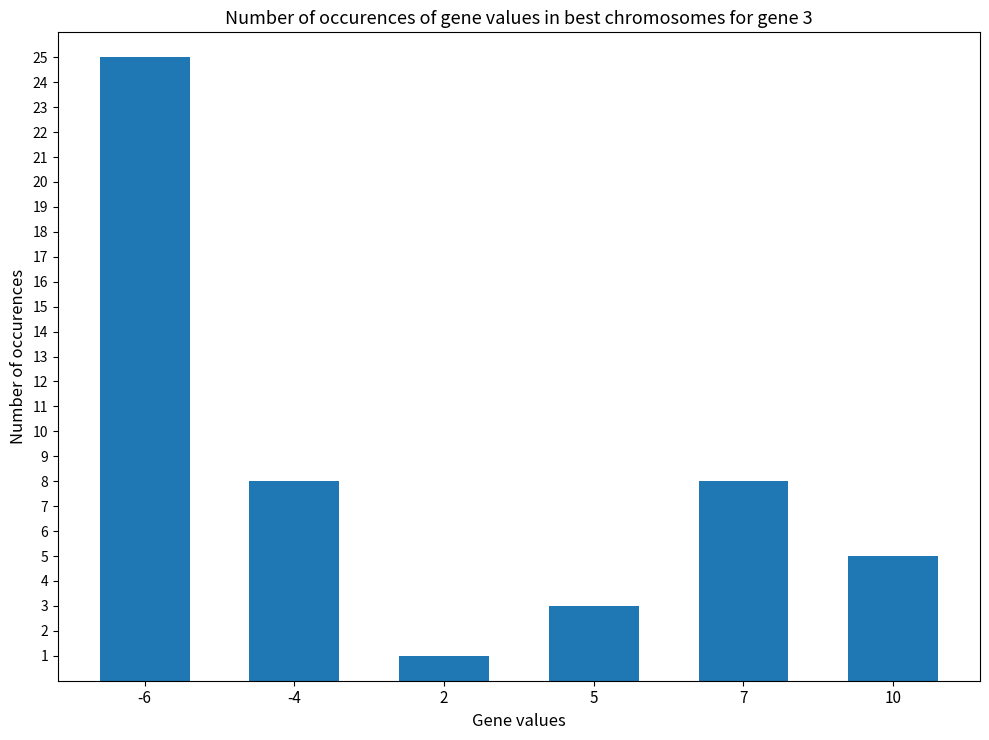

What is the average value?

8